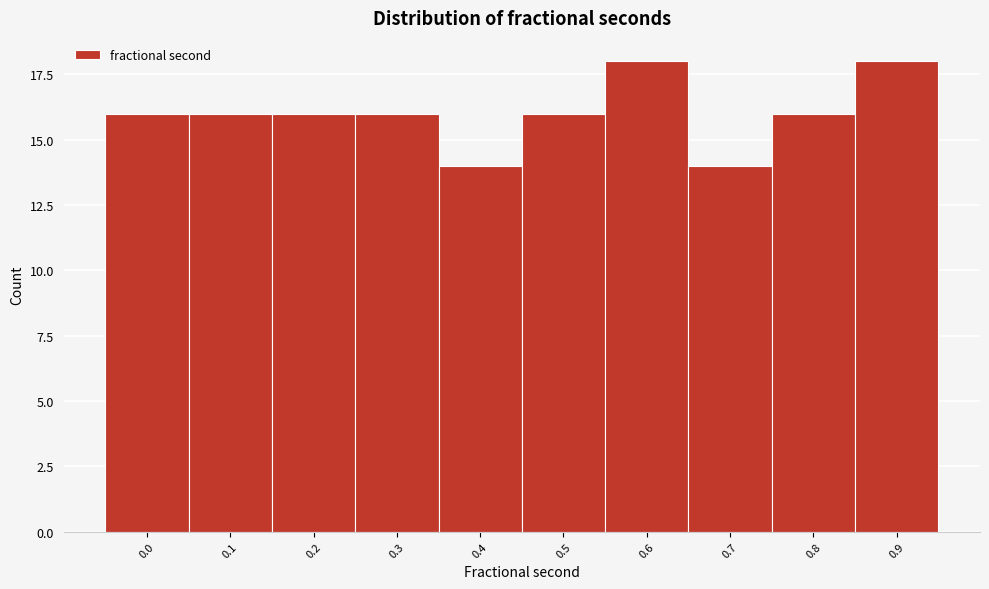

Reading left to right, list all the values displayed in this chart.

0.0=16	0.1=16	0.2=16	0.3=16	0.4=14	0.5=16	0.6=18	0.7=14	0.8=16	0.9=18